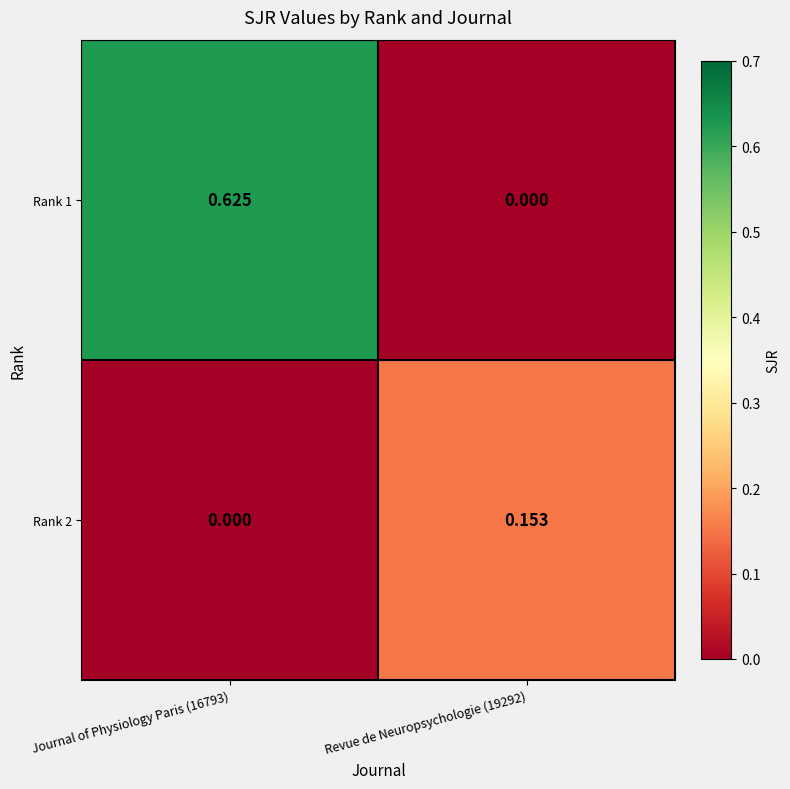

Reading left to right, list all the values displayed in this chart.

Rank 1: Journal of Physiology Paris (16793)=0.6	Revue de Neuropsychologie (19292)=0.0
Rank 2: Journal of Physiology Paris (16793)=0.0	Revue de Neuropsychologie (19292)=0.2